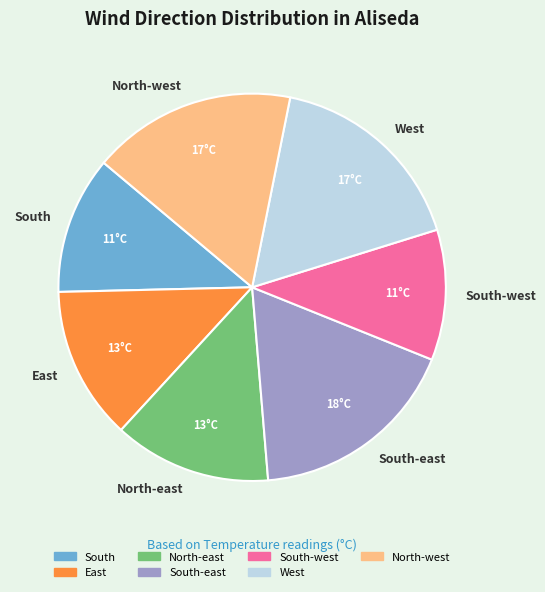

Is it true that North-west is 30% of the pie?

False